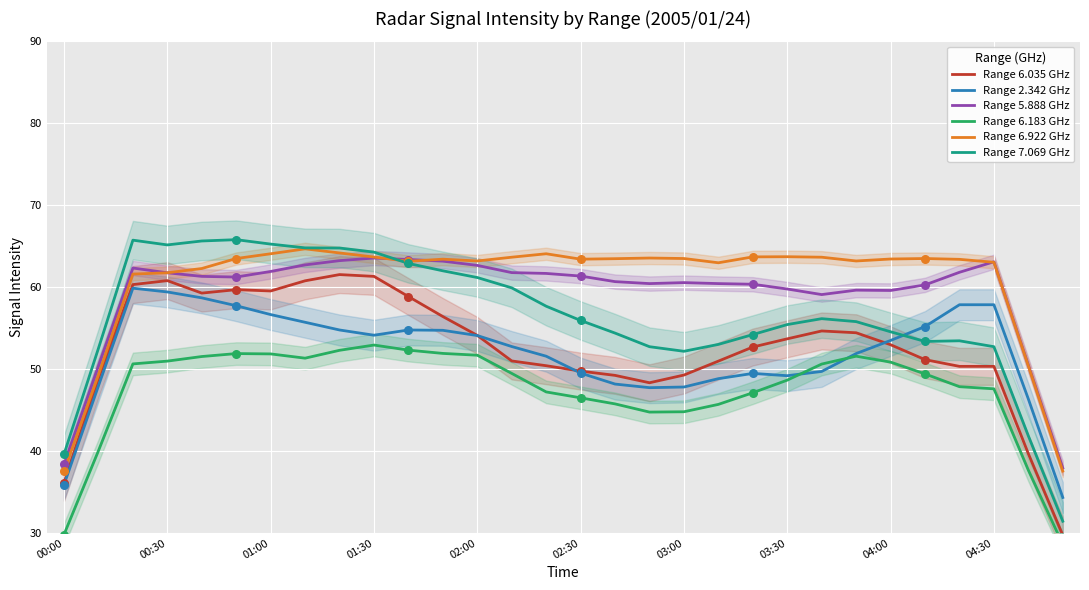

What is the total value across all series at 28?

266.5